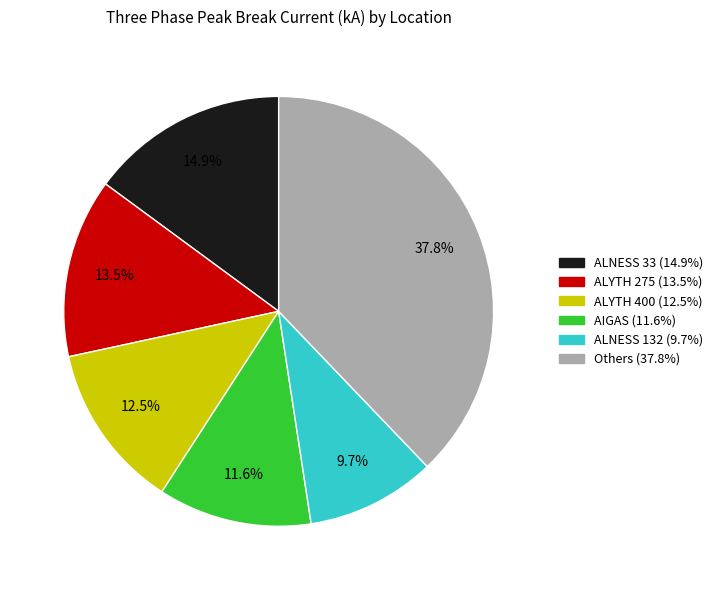

Does any single category account for the majority?

No